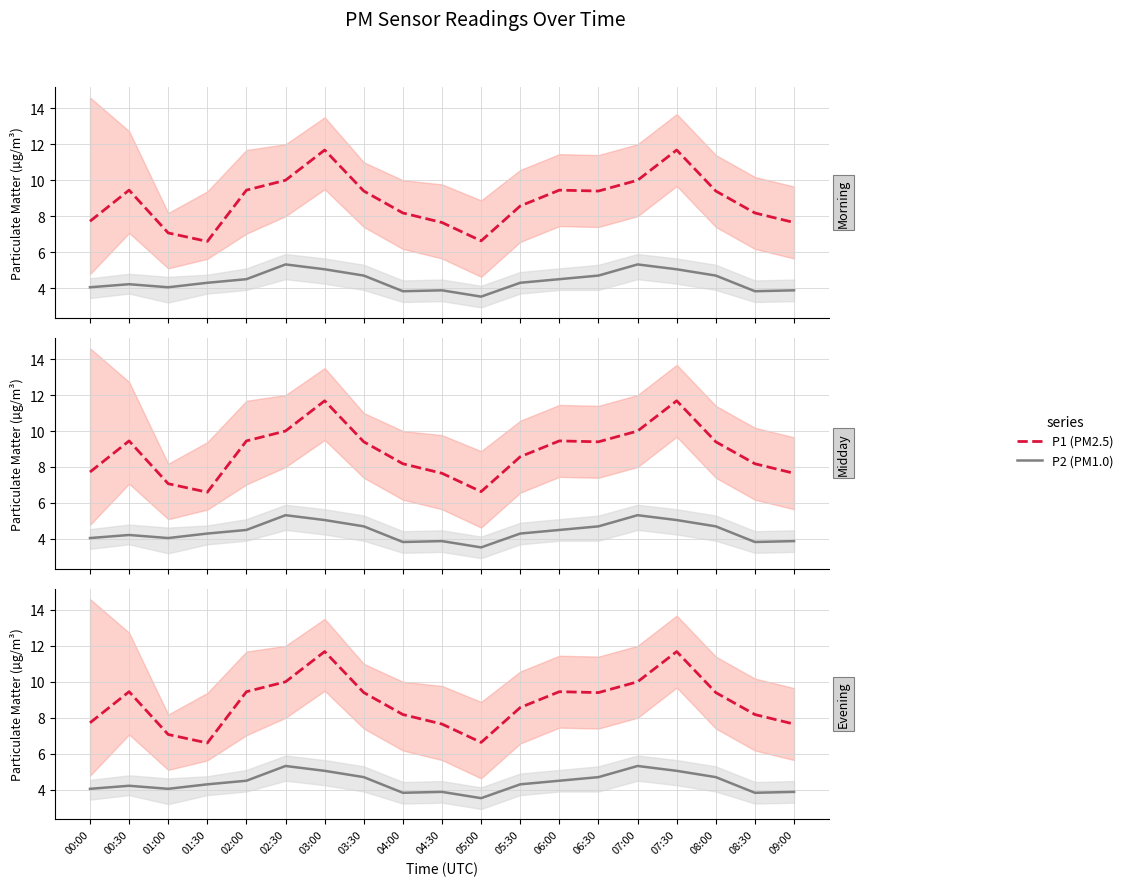

How many lines are shown in the chart?

2